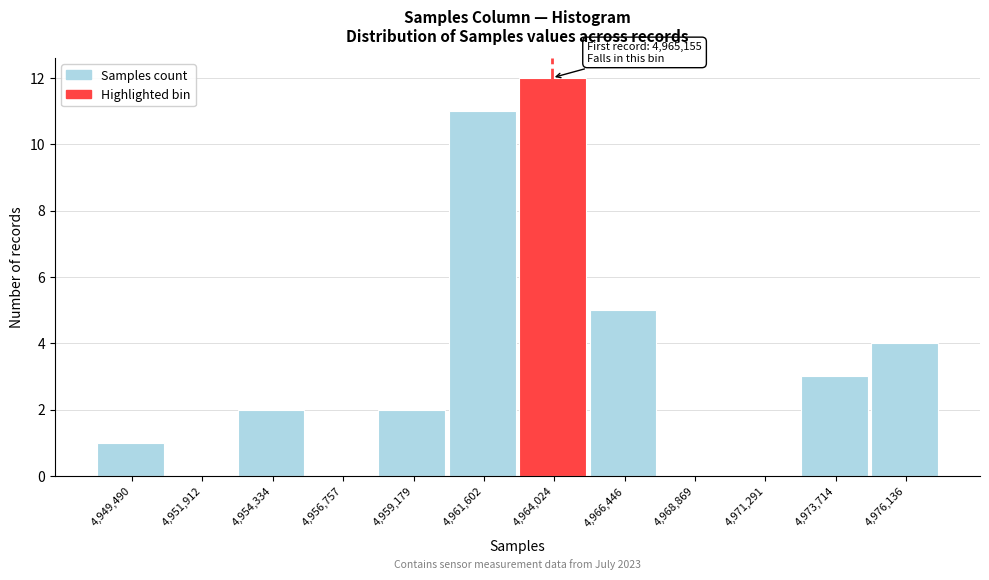

Reading left to right, list all the values displayed in this chart.

4,949,490=1	4,951,912=0	4,954,334=2	4,956,757=0	4,959,179=2	4,961,602=11	4,964,024=12	4,966,446=5	4,968,869=0	4,971,291=0	4,973,714=3	4,976,136=4